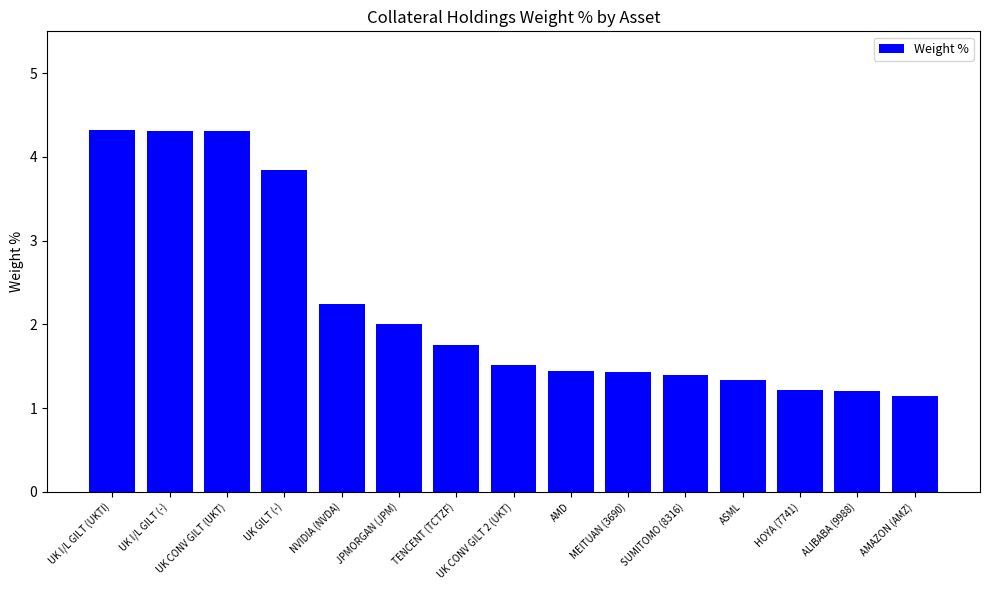

What position from the right is SUMITOMO (8316)?

5